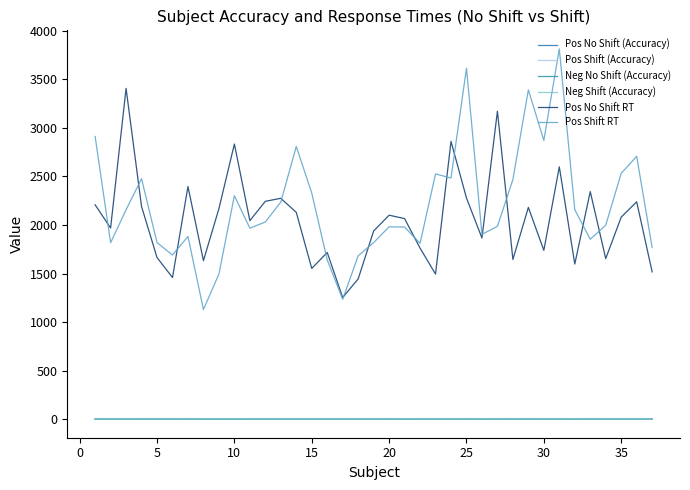

Which series has the widest spread of values?

Pos Shift RT